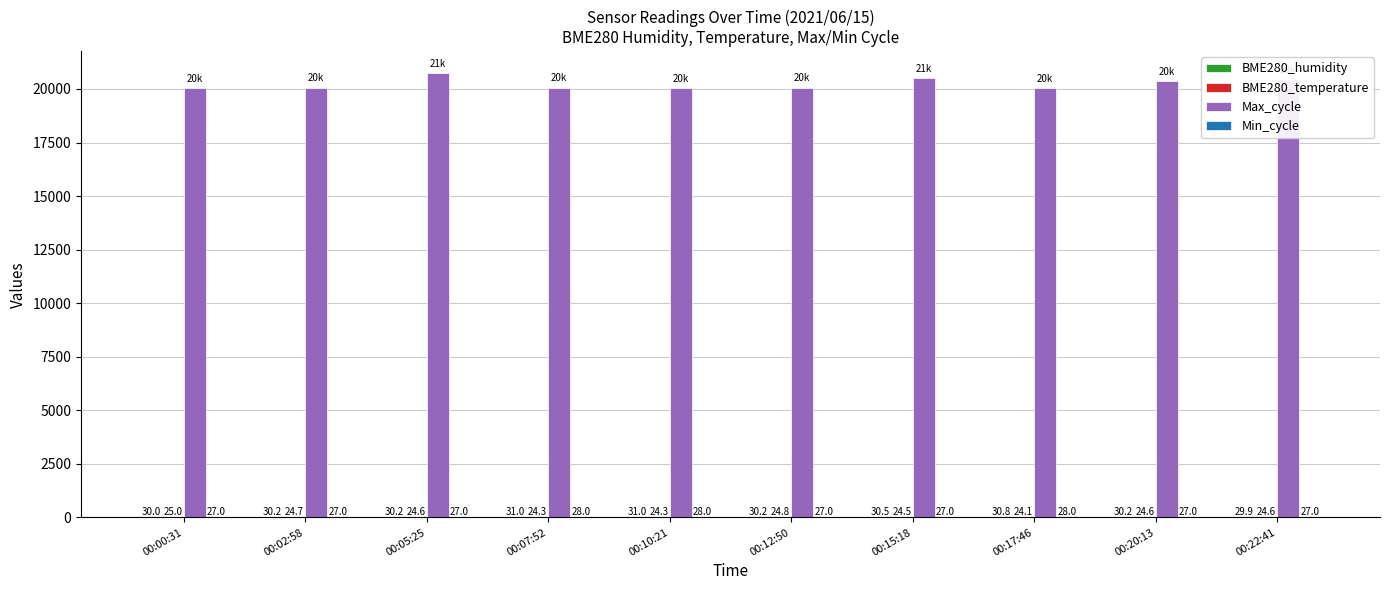

Between 00:02:58 and 00:20:13, which series saw the biggest shift?

Max_cycle